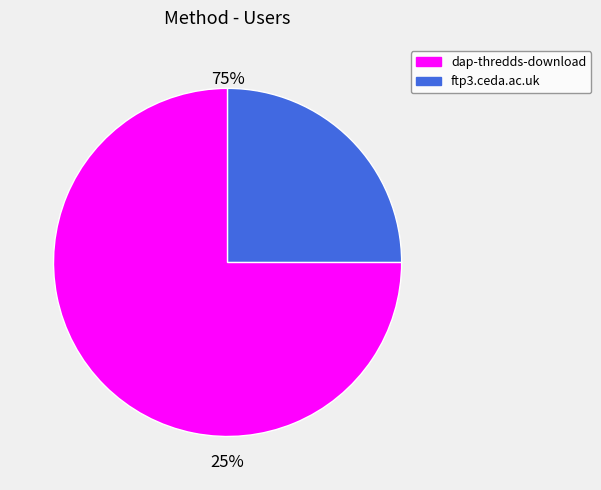

The ftp3.ceda.ac.uk slice represents 15% of the pie. True or false?

False